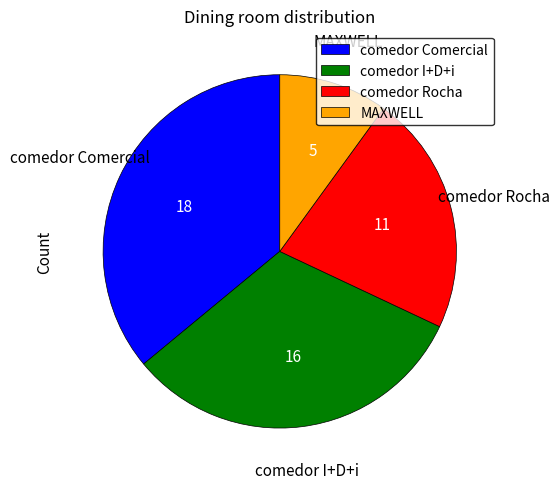

Do comedor I+D+i and comedor Rocha together represent more than half of the pie?

Yes